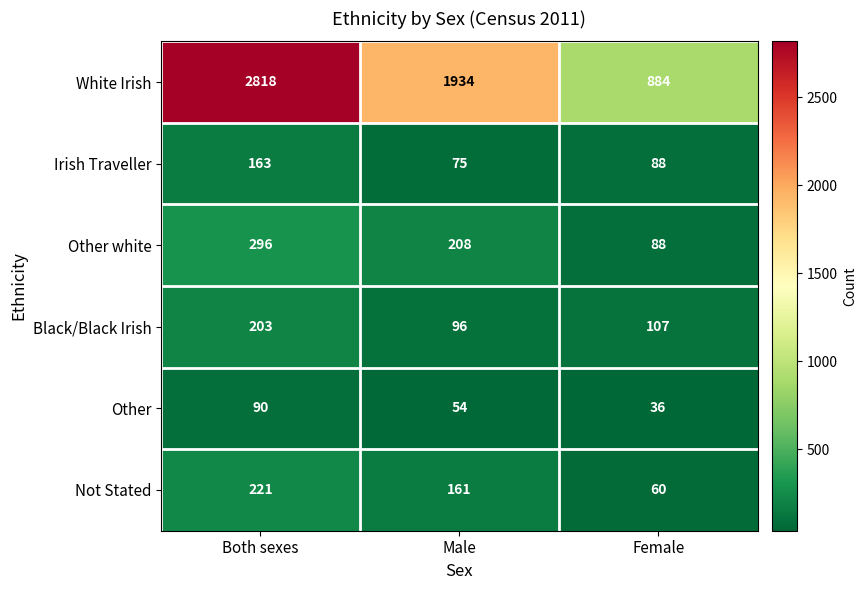

What is the sum of all Other values?

180